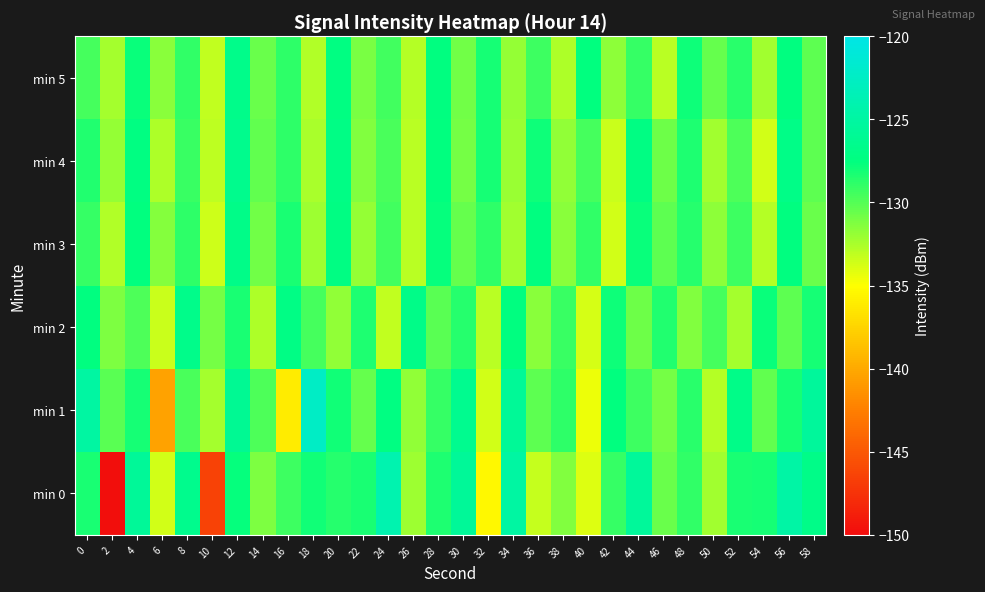

Reading left to right, what are all the values shown in this chart?

min 0: 0=-128.3	2=-149.8	4=-125.6	6=-133.7	8=-126.5	10=-146.4	12=-127.6	14=-131.1	16=-129.3	18=-128.0	20=-128.6	22=-128.3	24=-124.1	26=-132.1	28=-128.4	30=-125.7	32=-135.5	34=-125.0	36=-133.3	38=-131.3	40=-134.1	42=-129.0	44=-125.6	46=-130.6	48=-129.0	50=-132.2	52=-128.3	54=-128.2	56=-124.7	58=-126.9
min 1: 0=-124.9	2=-130.1	4=-128.2	6=-140.4	8=-129.7	10=-132.3	12=-126.0	14=-129.8	16=-136.1	18=-122.4	20=-128.0	22=-130.5	24=-127.3	26=-131.8	28=-129.1	30=-126.4	32=-133.7	34=-125.8	36=-130.2	38=-128.9	40=-134.5	42=-127.6	44=-129.3	46=-131.0	48=-128.7	50=-132.8	52=-126.9	54=-130.4	56=-128.1	58=-125.5
min 2: 0=-127.5	2=-131.2	4=-129.8	6=-133.4	8=-126.7	10=-130.9	12=-128.3	14=-132.6	16=-127.1	18=-129.5	20=-131.8	22=-128.4	24=-133.2	26=-126.8	28=-130.1	30=-128.6	32=-132.9	34=-127.4	36=-131.5	38=-129.2	40=-133.8	42=-127.9	44=-130.7	46=-128.5	48=-131.3	50=-129.6	52=-132.4	54=-127.8	56=-130.3	58=-128.2
min 3: 0=-129.1	2=-132.7	4=-127.6	6=-131.4	8=-128.8	10=-133.5	12=-126.9	14=-130.8	16=-128.3	18=-132.1	20=-127.2	22=-131.9	24=-129.4	26=-133.0	28=-127.7	30=-130.5	32=-128.9	34=-132.3	36=-127.5	38=-131.6	40=-129.0	42=-133.7	44=-127.8	46=-130.2	48=-128.6	50=-131.7	52=-129.3	54=-132.8	56=-127.4	58=-130.6
min 4: 0=-128.5	2=-131.9	4=-127.3	6=-132.6	8=-129.2	10=-133.1	12=-126.5	14=-130.4	16=-128.8	18=-132.5	20=-127.1	22=-131.3	24=-129.7	26=-132.9	28=-127.6	30=-130.9	32=-128.2	34=-132.0	36=-127.9	38=-131.8	40=-129.5	42=-133.4	44=-127.2	46=-130.7	48=-128.4	50=-132.2	52=-129.8	54=-133.6	56=-127.0	58=-130.3
min 5: 0=-129.6	2=-132.4	4=-127.8	6=-131.5	8=-129.0	10=-133.2	12=-126.7	14=-130.6	16=-128.9	18=-132.7	20=-127.3	22=-131.1	24=-129.4	26=-132.8	28=-127.5	30=-130.8	32=-128.1	34=-131.9	36=-129.3	38=-132.6	40=-127.6	42=-131.7	44=-129.1	46=-133.0	48=-127.9	50=-130.5	52=-128.7	54=-132.3	56=-127.4	58=-130.2